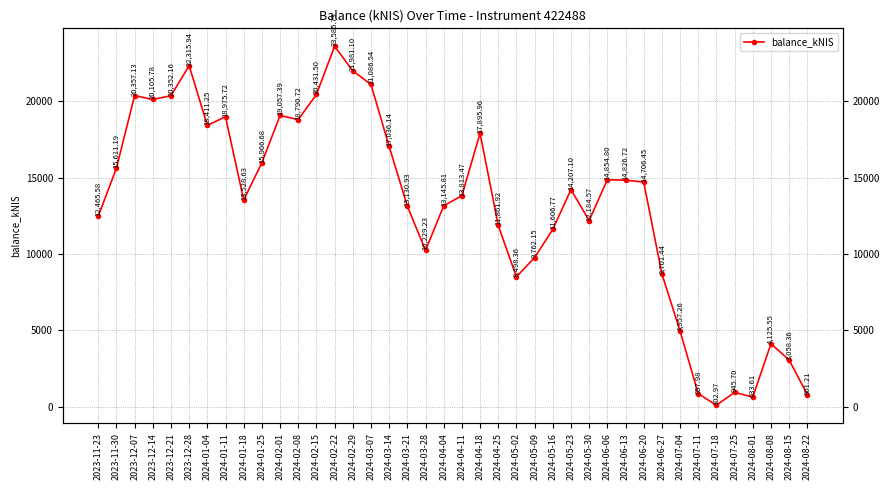

Approximately how many times larger is the value at 2024-03-07 compared to 2024-05-30?

1.7